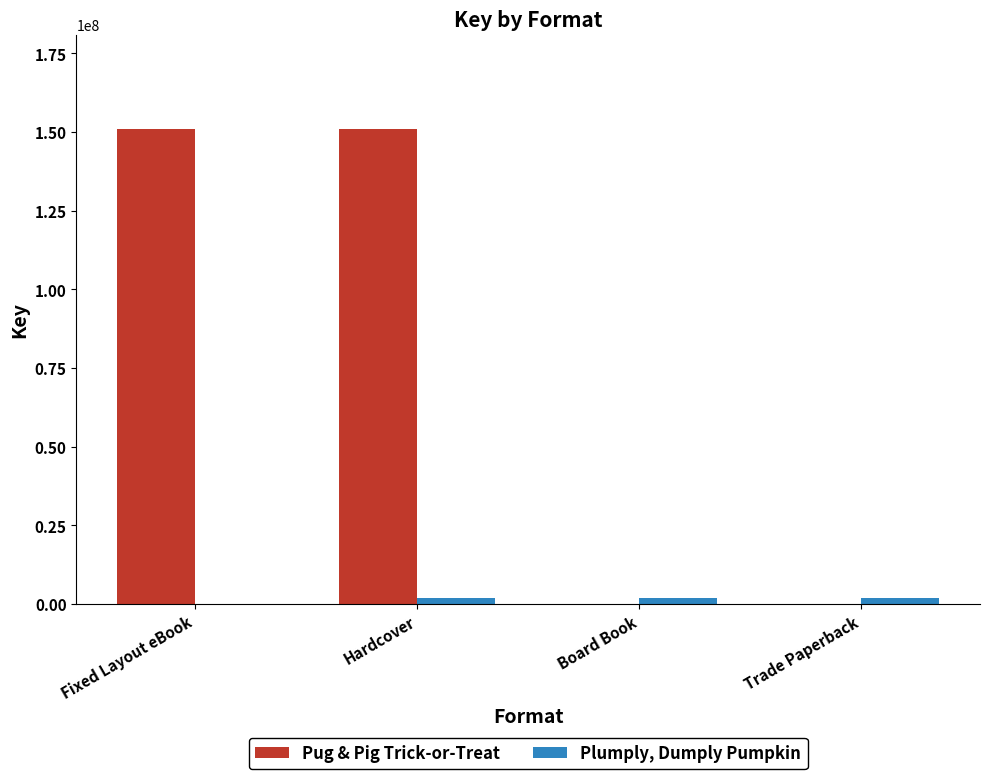

The Pug & Pig Trick-or-Treat series shows -83192858 at Trade Paperback. True or false?

False